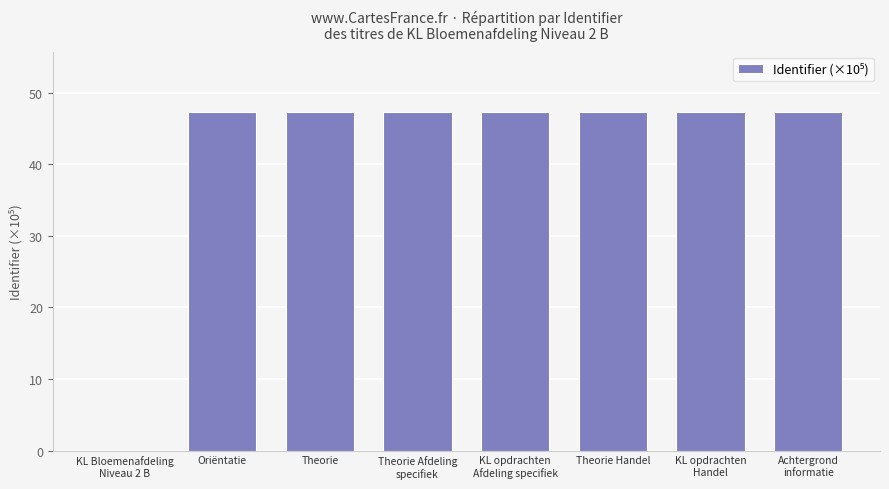

What is the change in value from KL Bloemenafdeling
Niveau 2 B to KL opdrachten
Afdeling specifiek?

+47.2